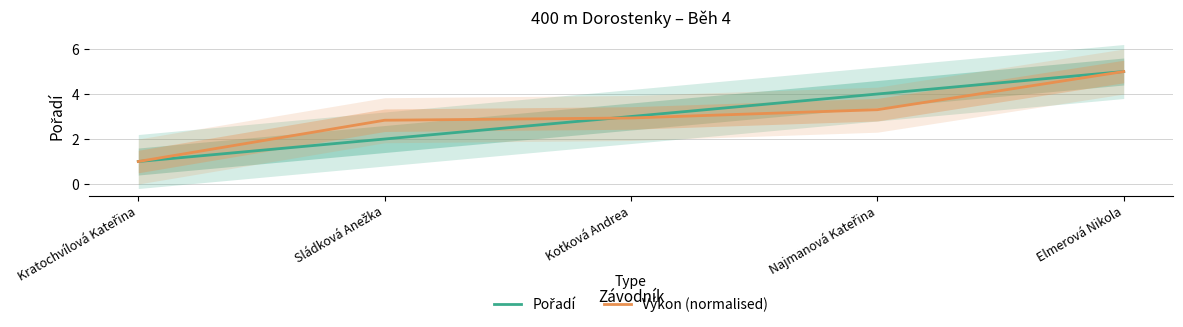

Does the chart have visible grid lines?

Yes